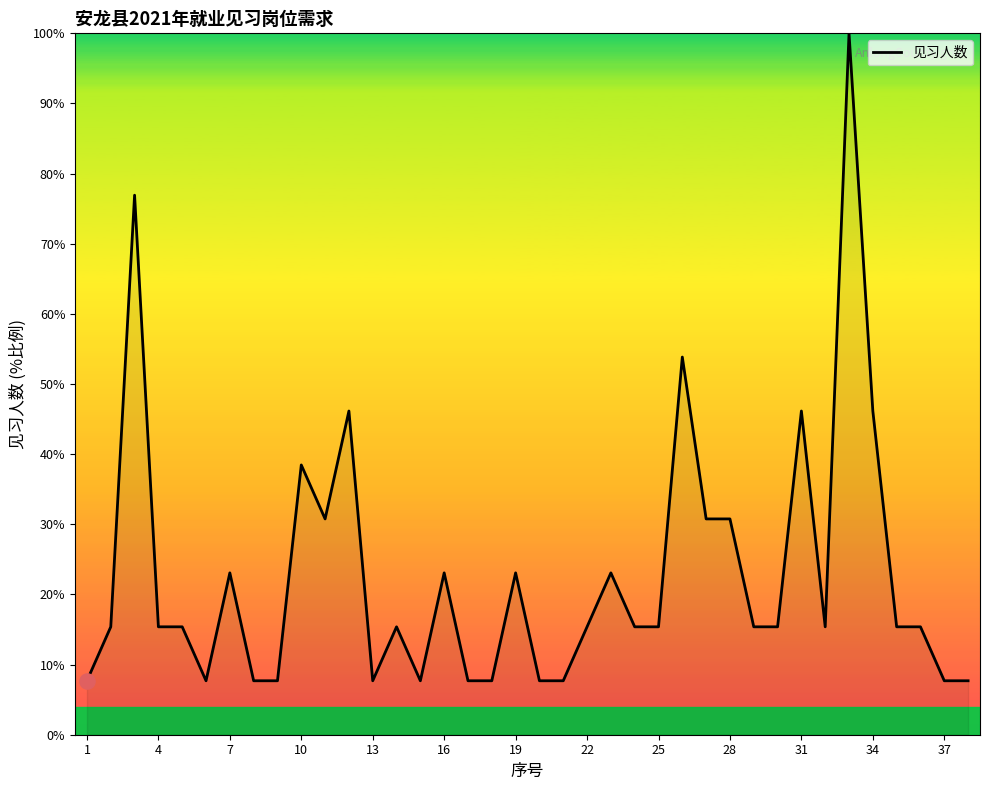

What is the smallest value displayed?

7.7